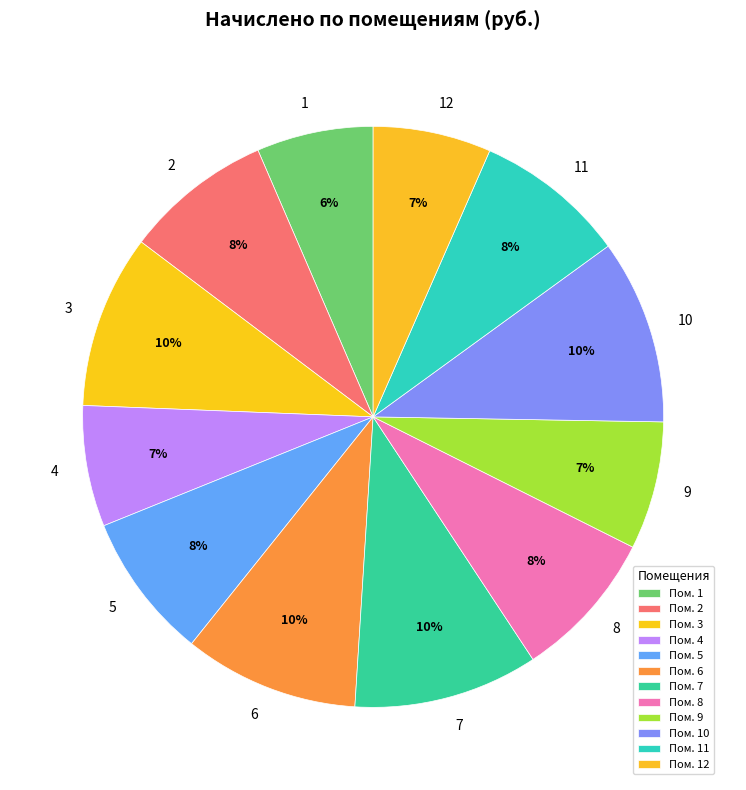

Is the sum of 10 and 7 greater than half?

No